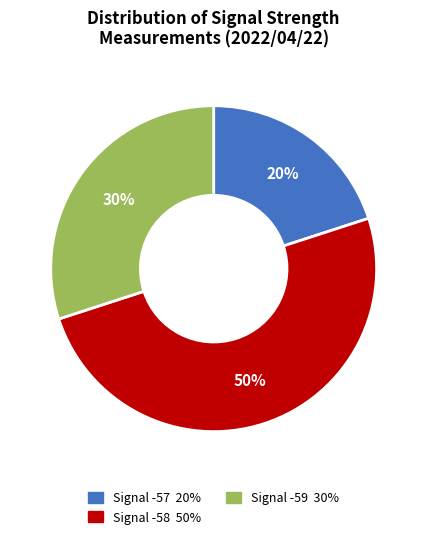

To the nearest percent, what is the difference between the largest and smallest slice percentages?

30%